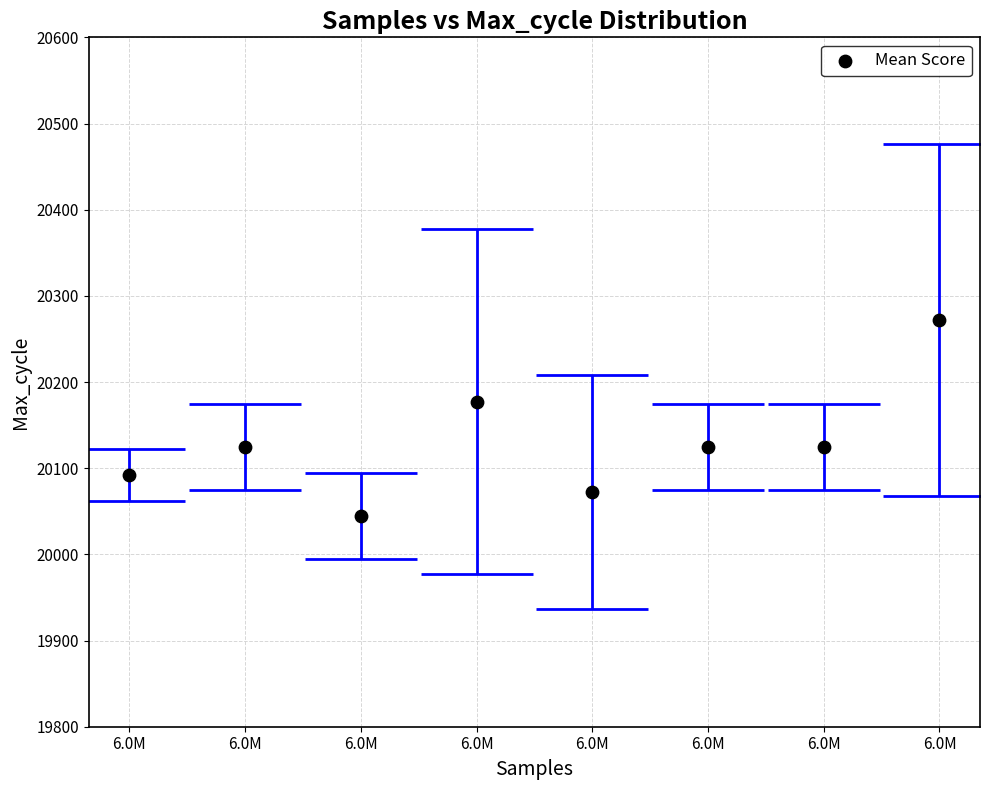

What is the range of X values (max minus min)?

48252.8